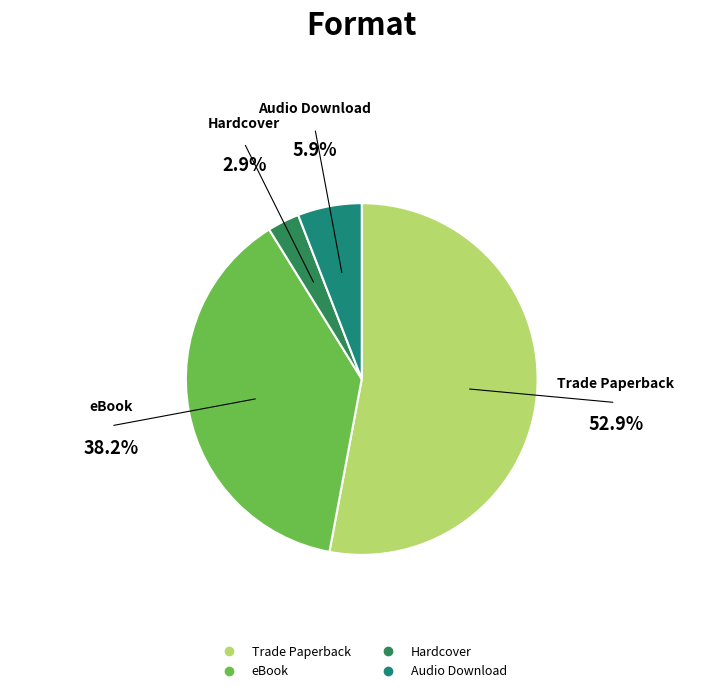

Which slice is the smallest?

Hardcover